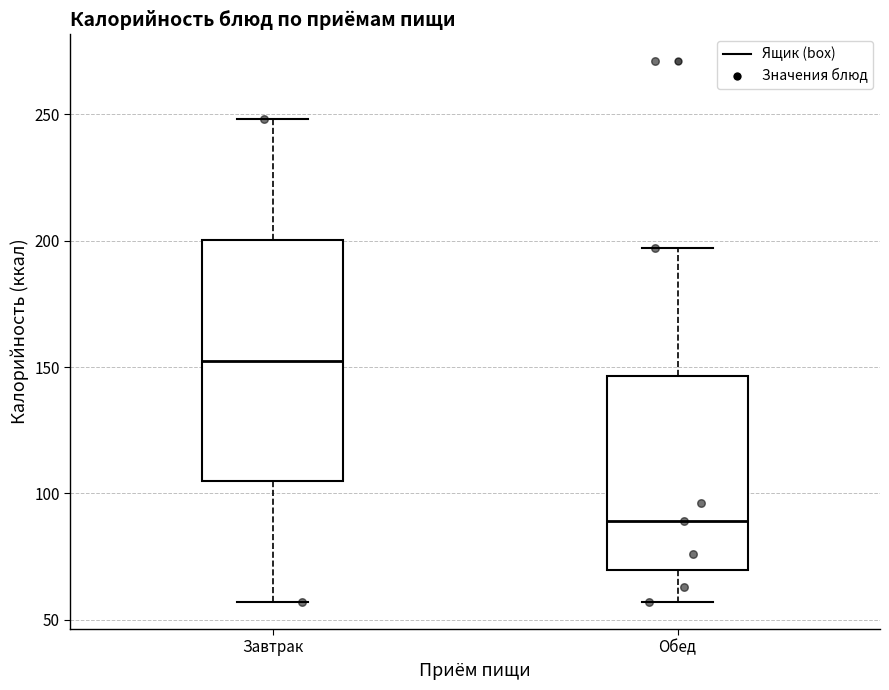

Reading left to right, read every box against the y-axis: the position of its median line, the range the box covers, and the ends of its whiskers. The values are not printed on the chart, so give them approximately, as read against the axis.

Завтрак: median 155, box 105 to 200, whiskers 55 to 250
Обед: median 90, box 70 to 145, whiskers 55 to 195